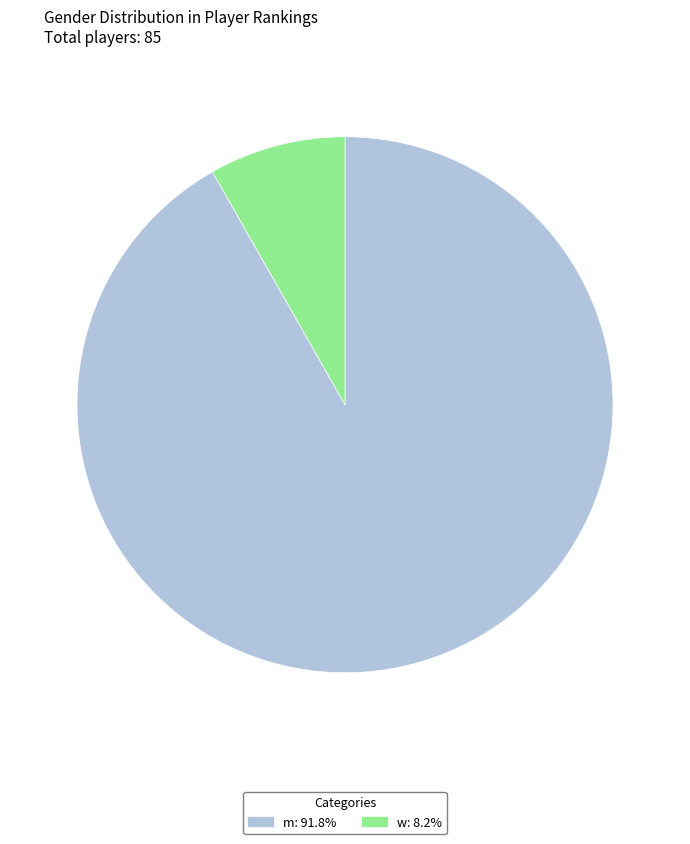

Do w: 8.2% and m: 91.8% together represent more than half of the pie?

Yes